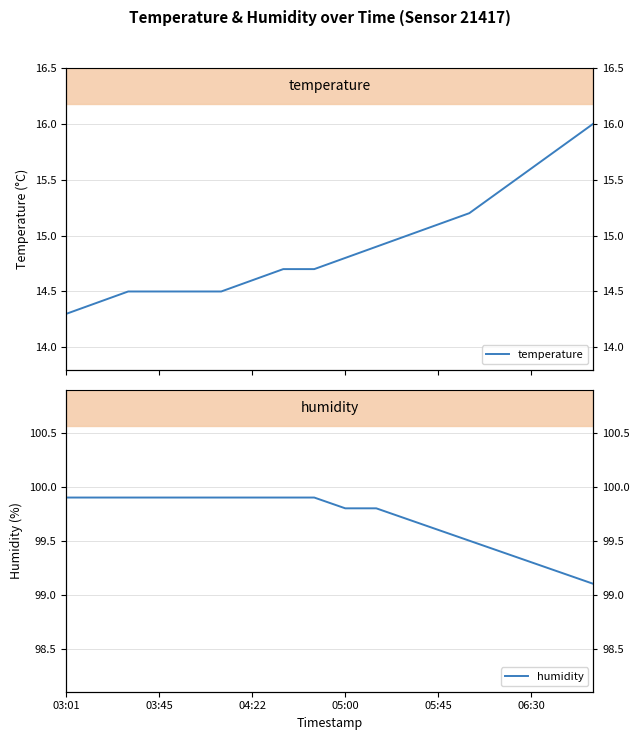

True or false: humidity and temperature cross at least once.

False